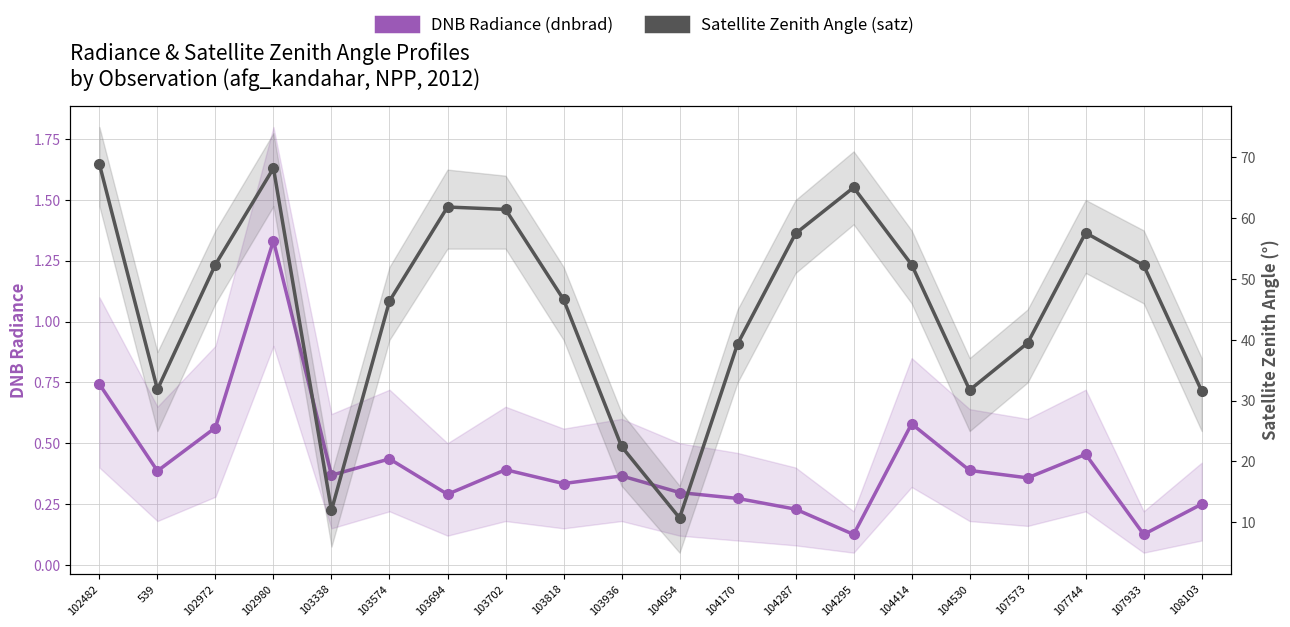

Between 103338 and 107573, which series saw the biggest shift?

Satellite Zenith Angle (satz)